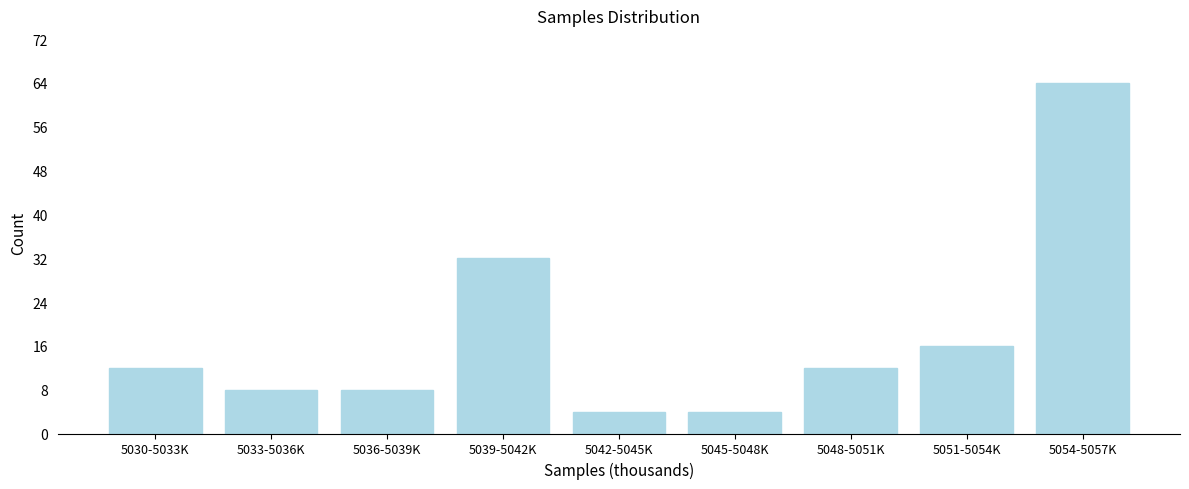

Reading left to right, list all the values displayed in this chart.

5030-5033K=12	5033-5036K=8	5036-5039K=8	5039-5042K=32	5042-5045K=4	5045-5048K=4	5048-5051K=12	5051-5054K=16	5054-5057K=64